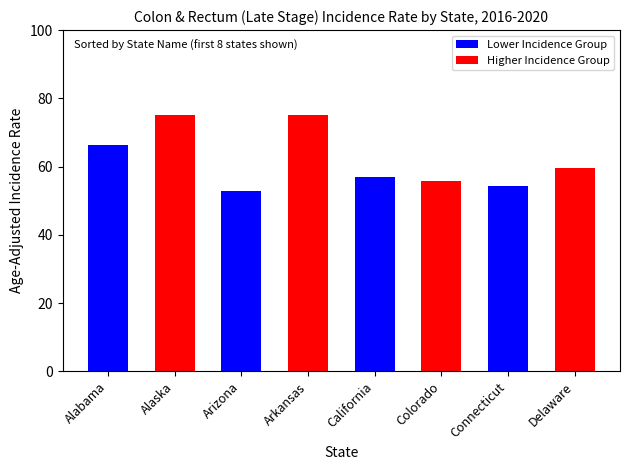

True or false: the data shows 41.6 at Alaska.

False